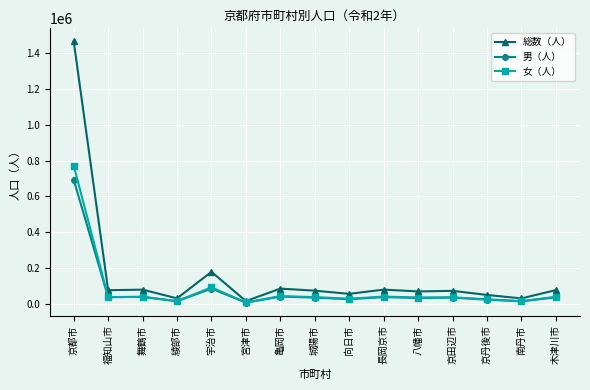

At how many categories does at least one series exceed 347385?

1